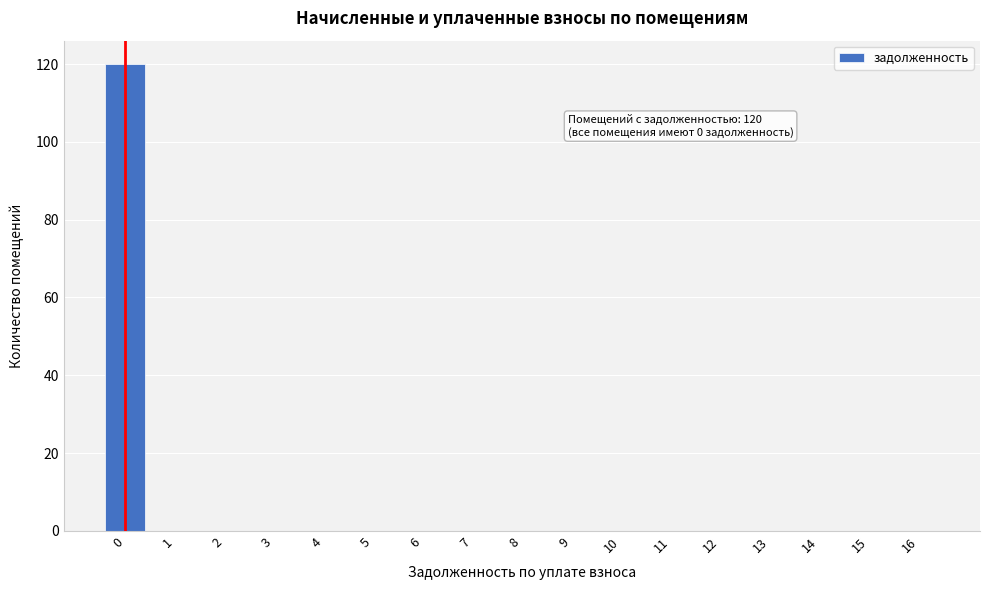

Reading right to left, what are all the values shown in this chart?

16=0	15=0	14=0	13=0	12=0	11=0	10=0	9=0	8=0	7=0	6=0	5=0	4=0	3=0	2=0	1=0	0=120